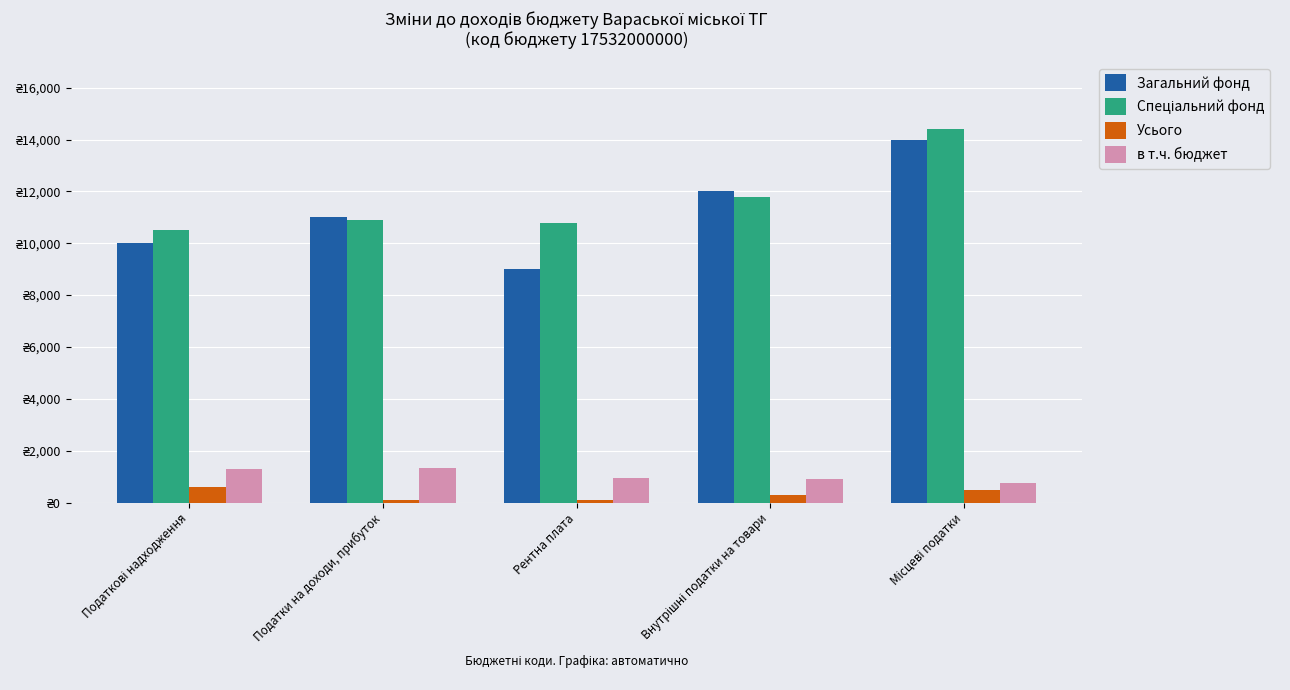

Where does the в т.ч. бюджет series first go above 950?

Податкові надходження